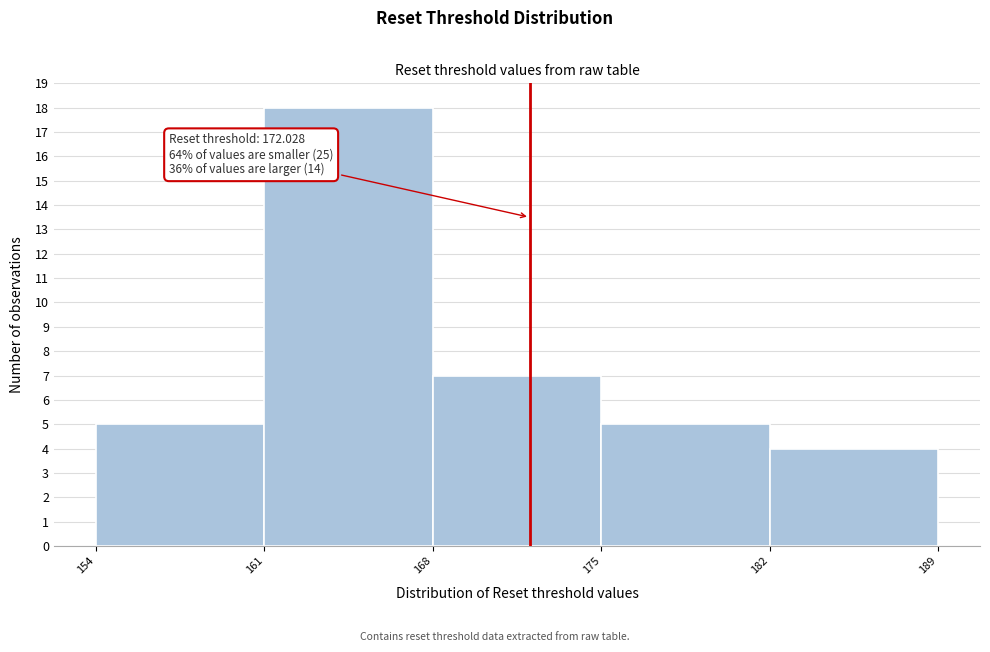

Over which range of the x-axis is the bar tallest?

161 to 168